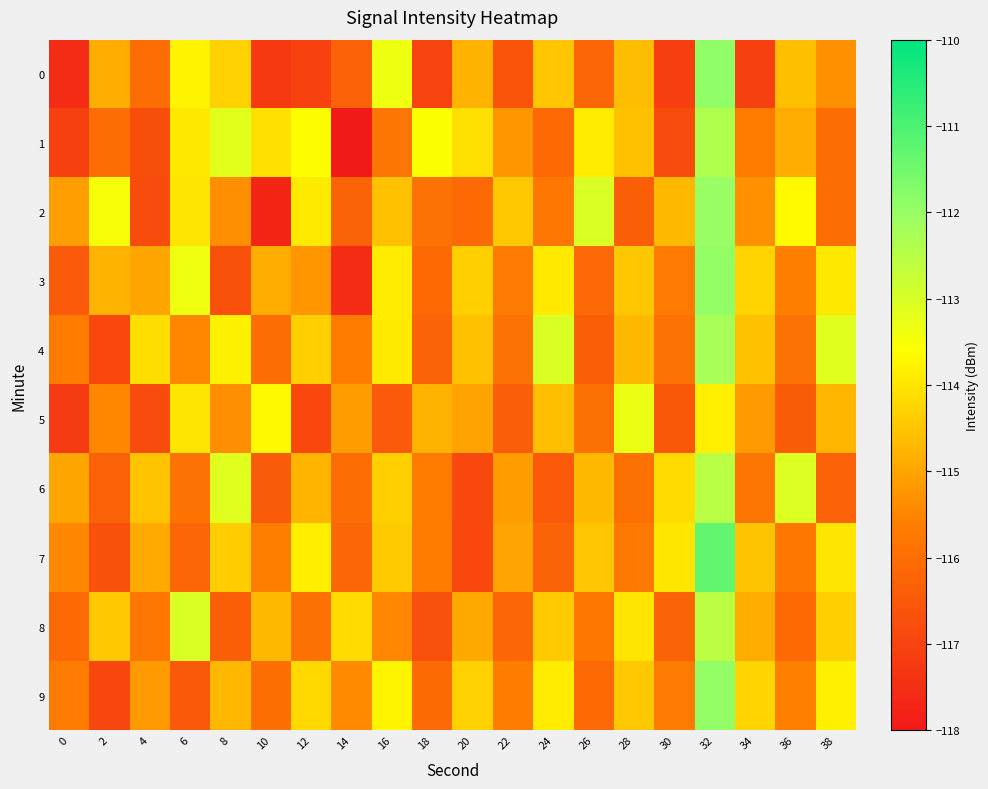

Which series has the largest total across all categories?

4